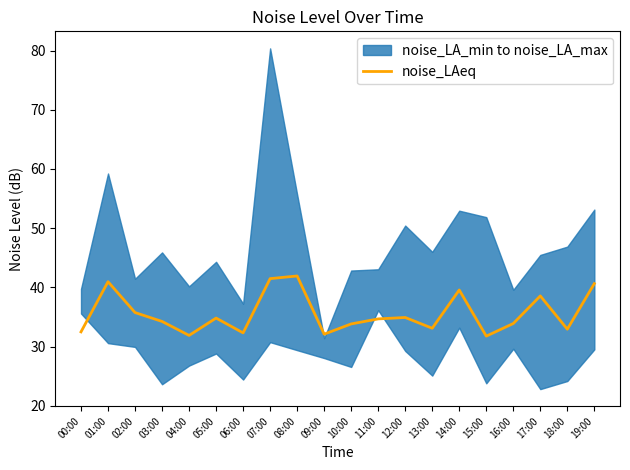

What is the average value?

35.6